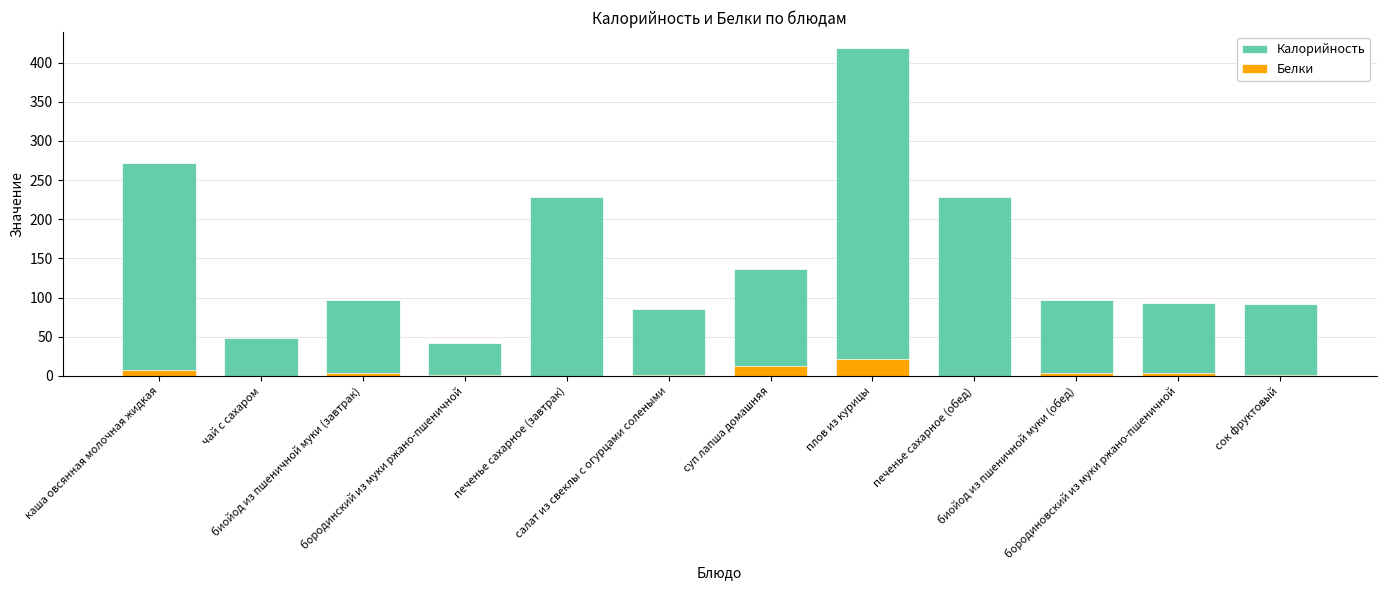

The Белки series shows 0.4 at бородинский из муки ржано-пшеничной. True or false?

False